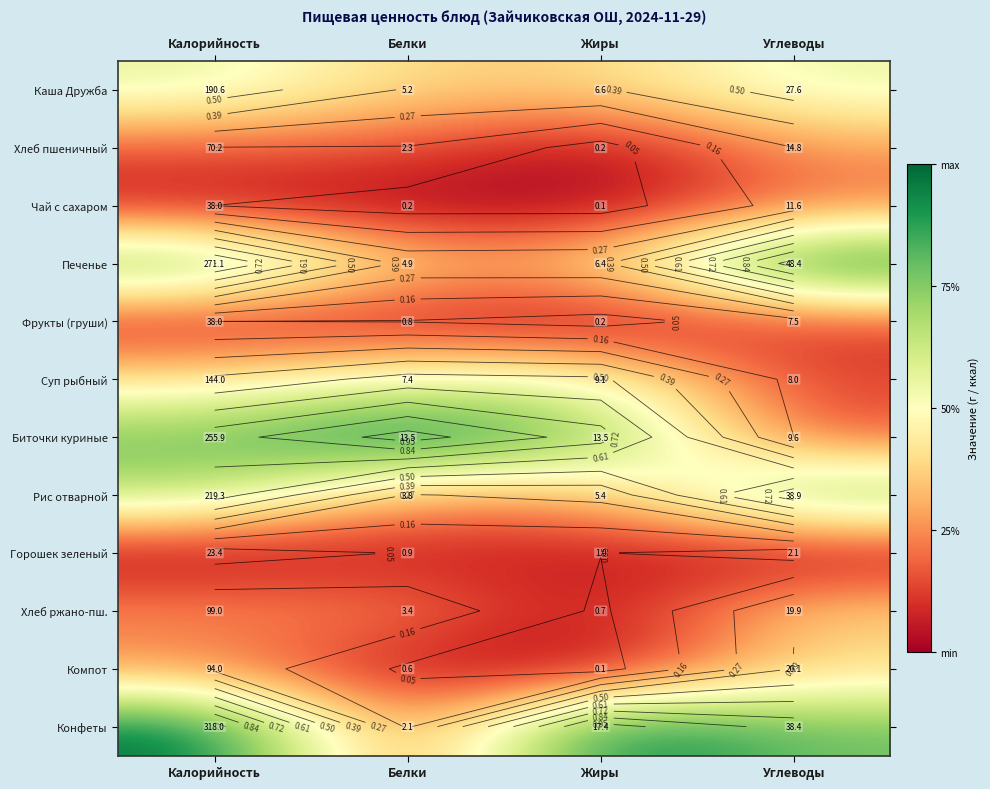

Which series has the widest spread of values?

Конфеты